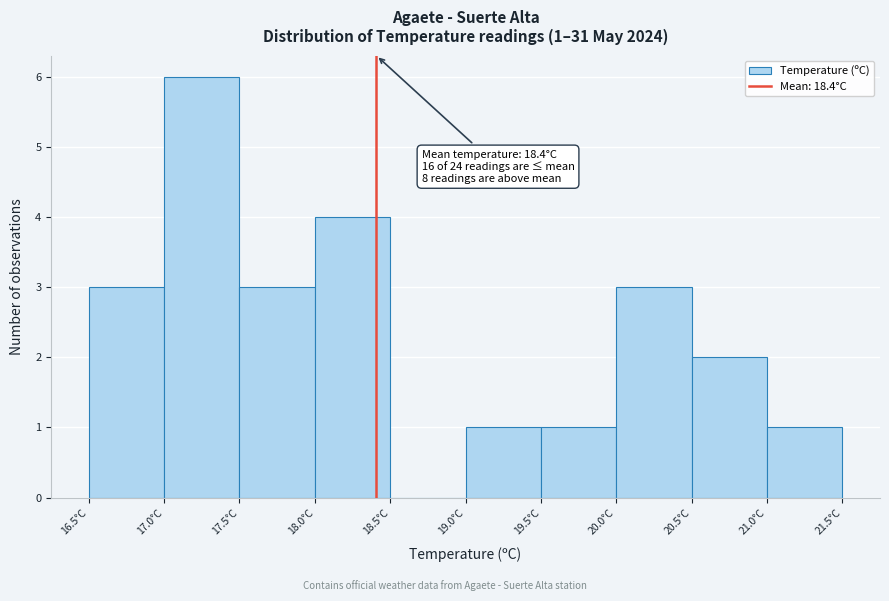

Over which range of the x-axis is the bar tallest?

17.0 to 17.5